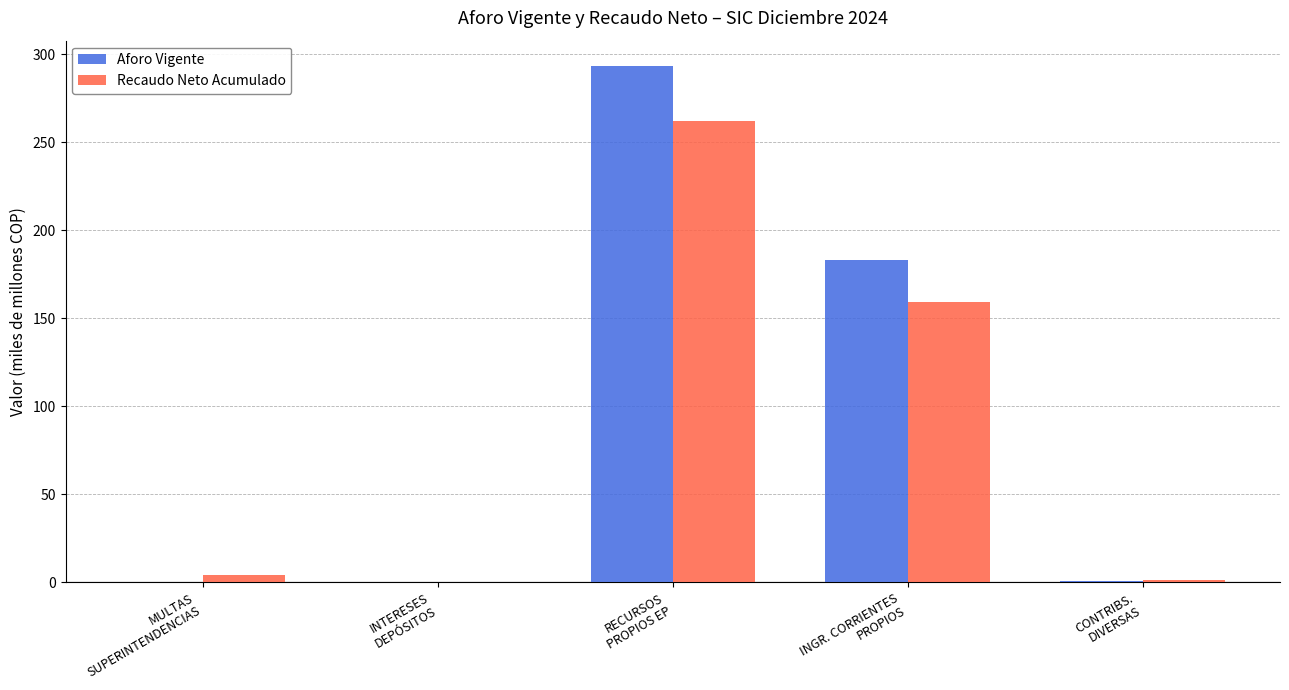

How many distinct data groups are displayed?

2